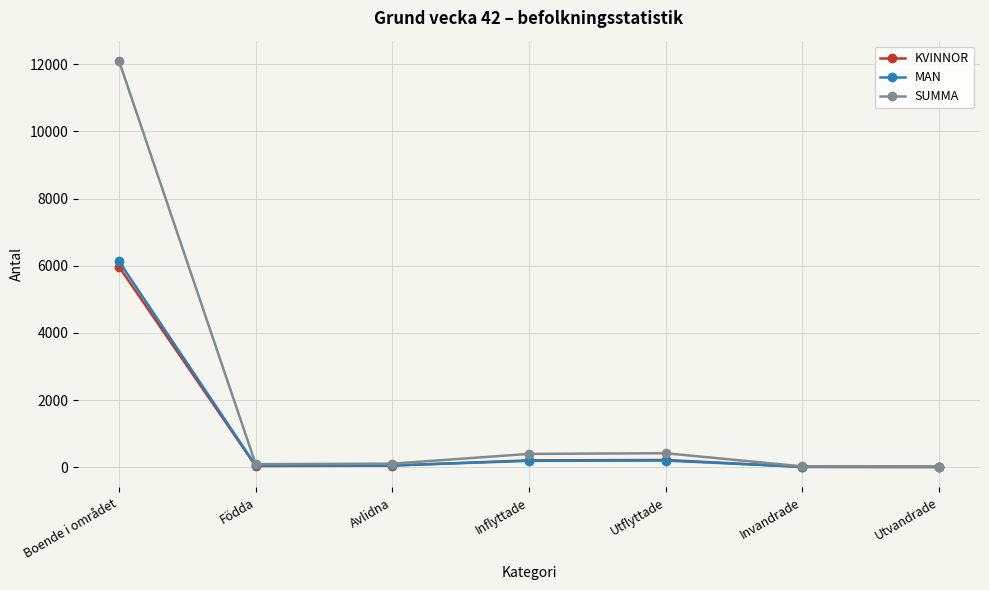

Is it true that MAN equals 2287 at Boende i området?

False